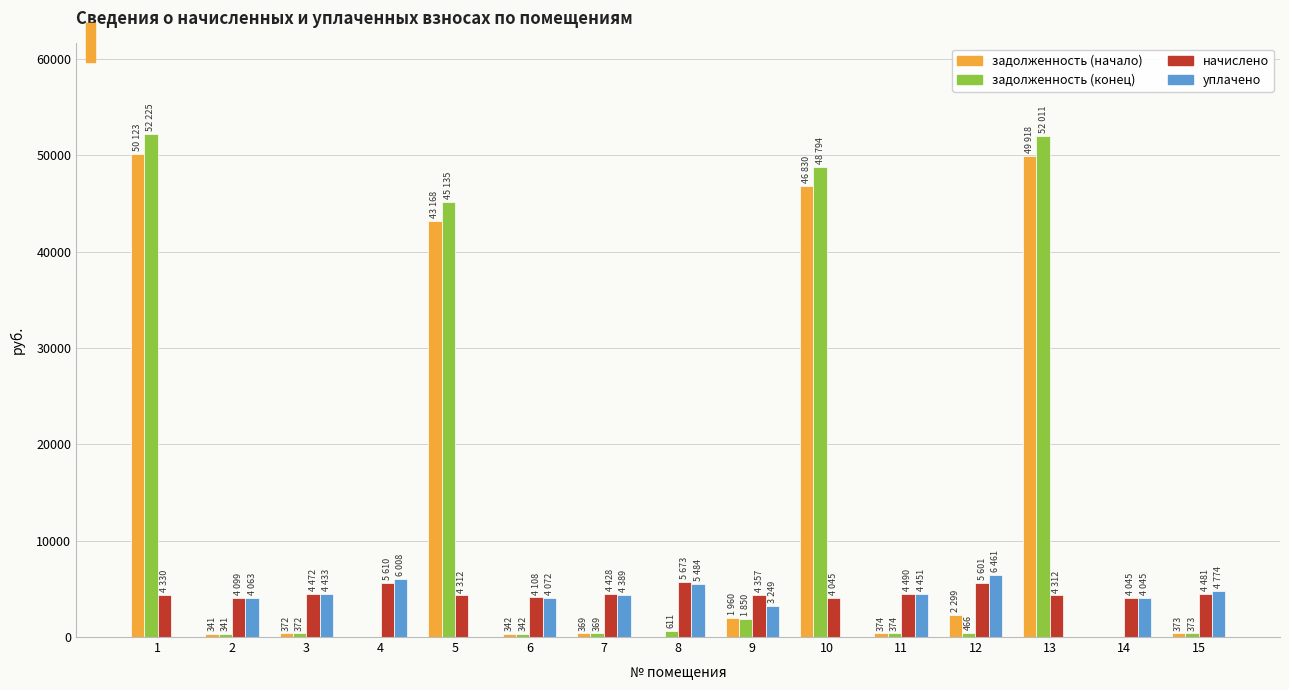

What is the sum of all задолженность (конец) values?

203268.7